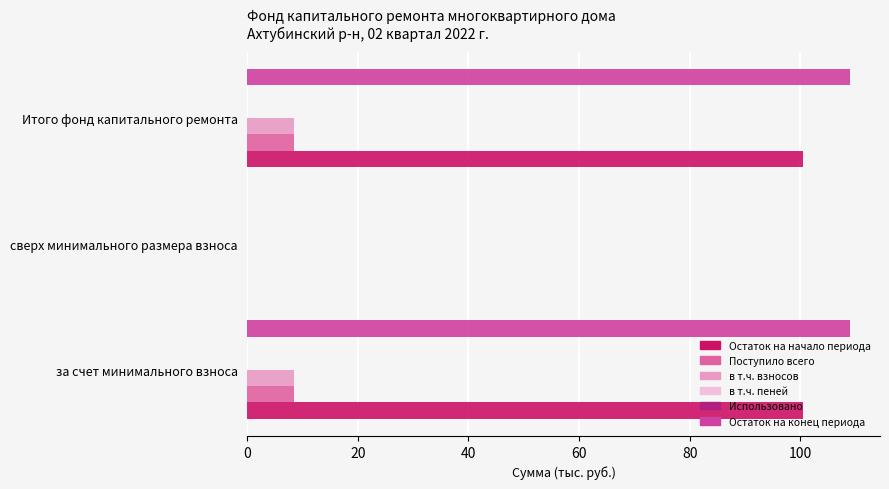

What is the value of the Использовано bar at the 3rd from the left?

0.1